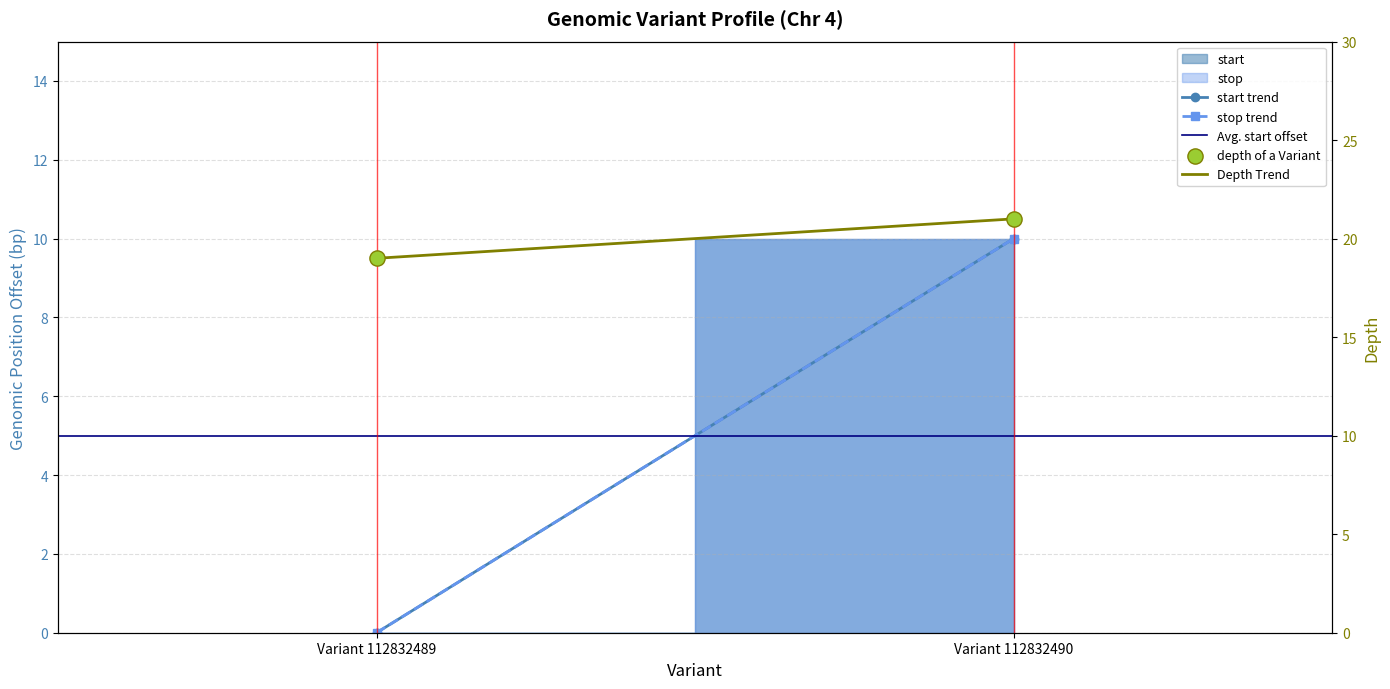

Which series contains the highest Y value?

Depth Trend